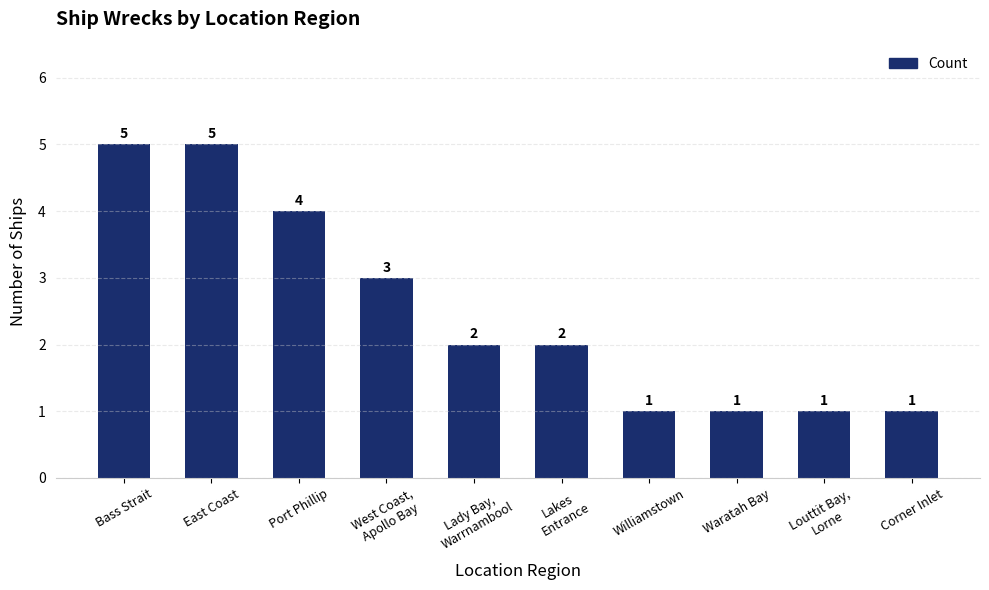

How many data points are less than 2?

4